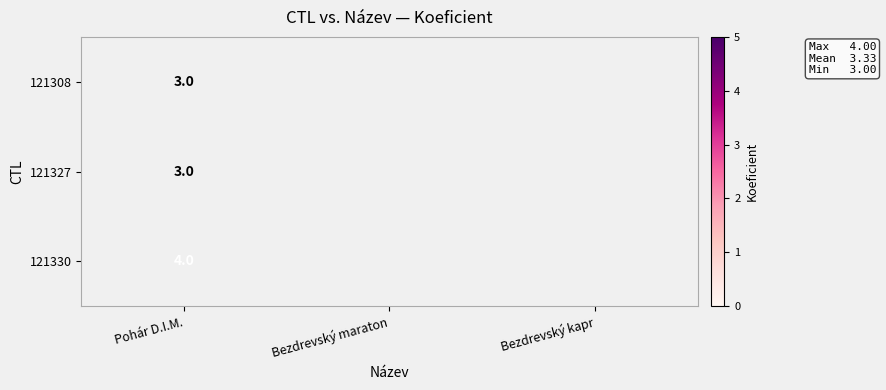

How many distinct data groups are displayed?

3